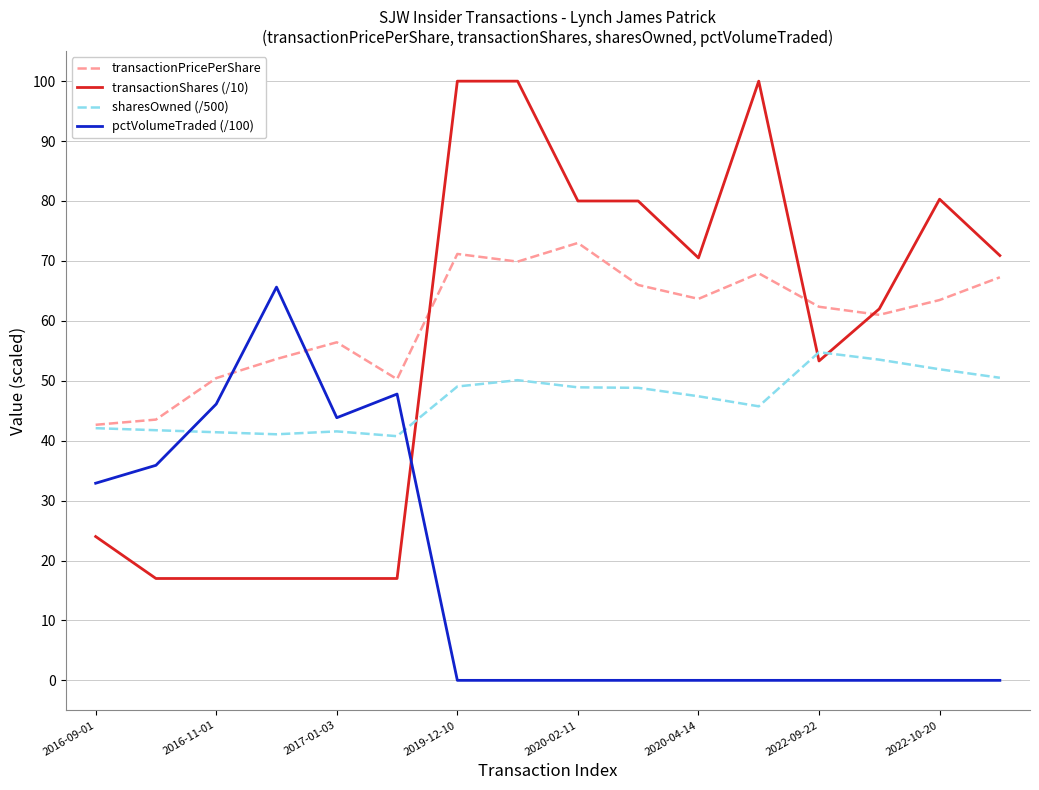

What is the difference between the maximum and minimum values in the pctVolumeTraded (/100) series?

65.6